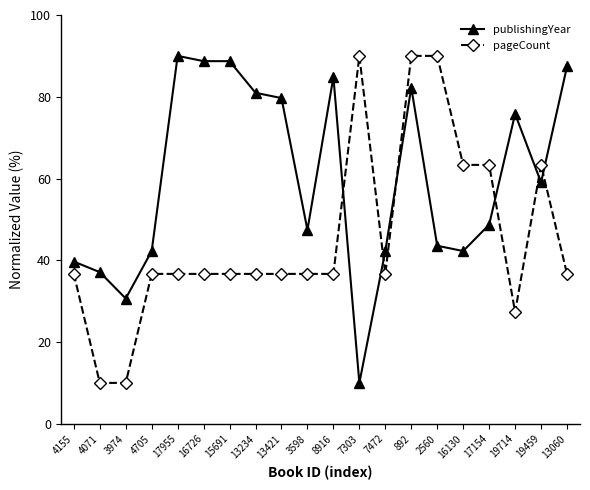

Is the value of publishingYear at 7472 greater than the value of pageCount at 17955?

Yes